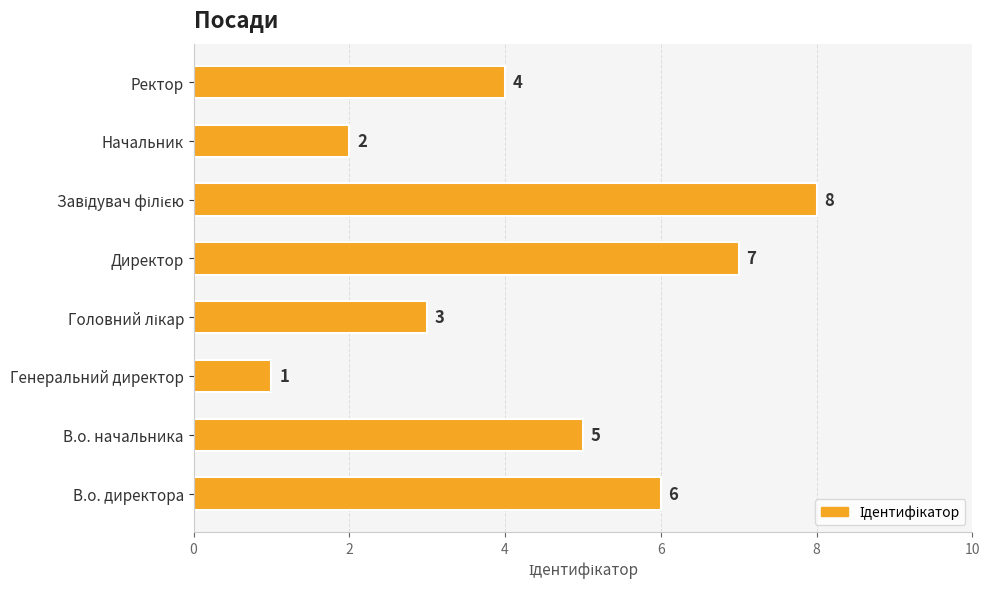

What is the difference between the maximum and minimum values?

7